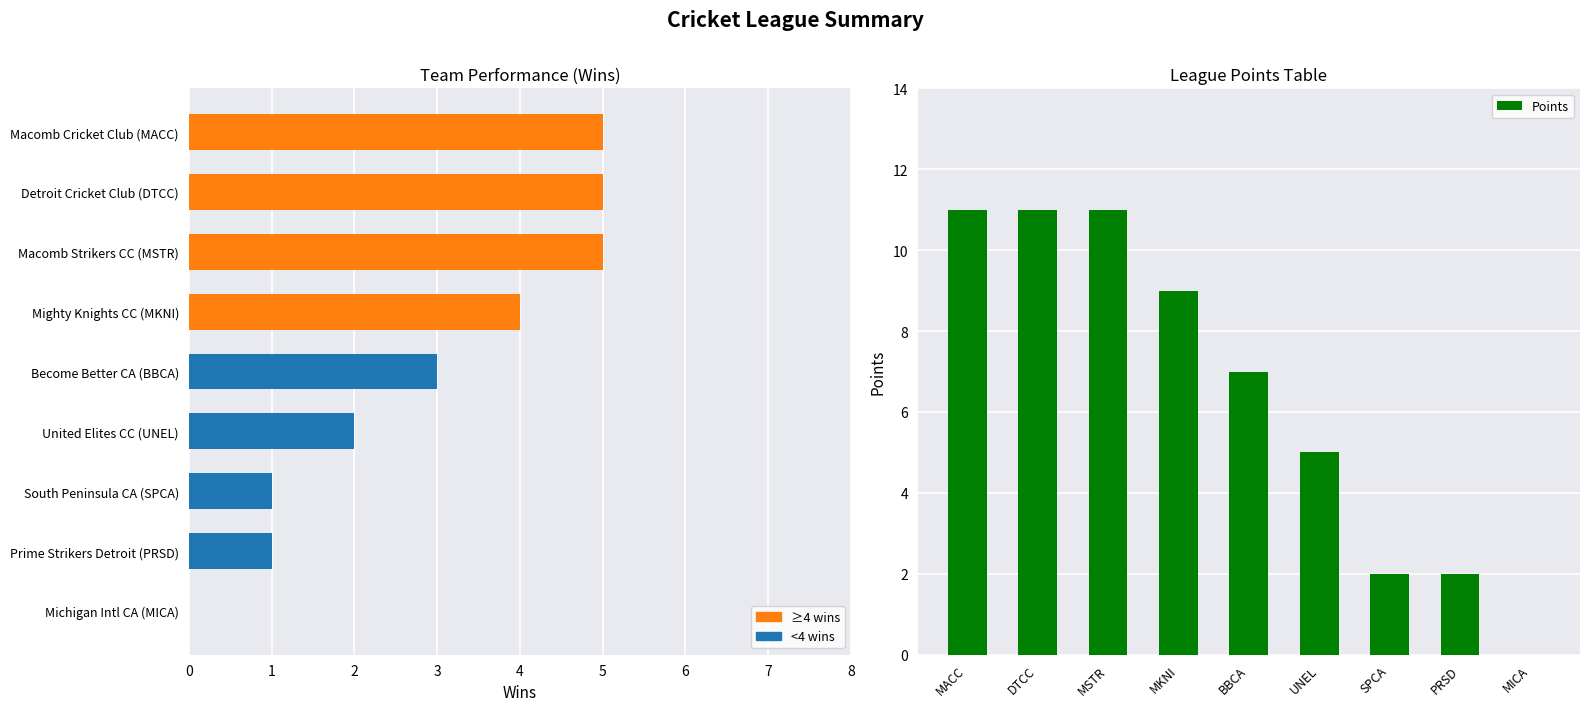

What is the value of the Points bar at the 3rd from the left?

11